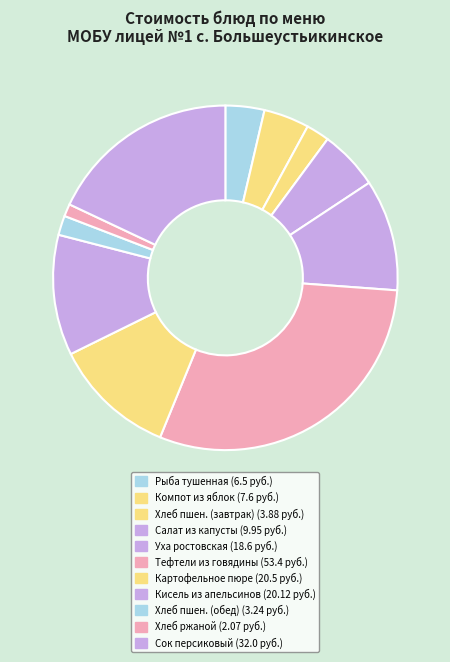

How many segments does this pie chart have?

11